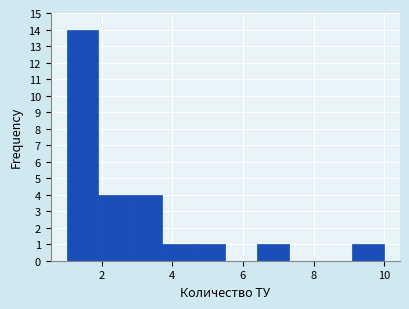

Reading left to right, transcribe this chart: for each bar, give the range it covers on the x-axis and its height. Neither the bar edges nor the heights are printed on the chart, so give them approximately, as read against the axes.

1.0 to 1.9: 14
1.9 to 2.8: 4
2.8 to 3.7: 4
3.7 to 4.6: 1
4.6 to 5.5: 1
5.5 to 6.4: 0
6.4 to 7.3: 1
7.3 to 8.2: 0
8.2 to 9.1: 0
9.1 to 10.0: 1